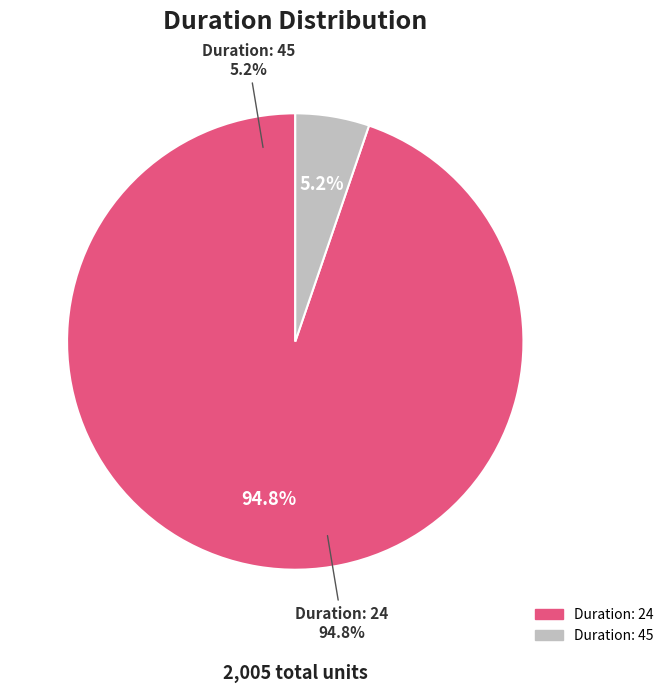

Combined, what portion of the pie is 45 and 24?

100.0%